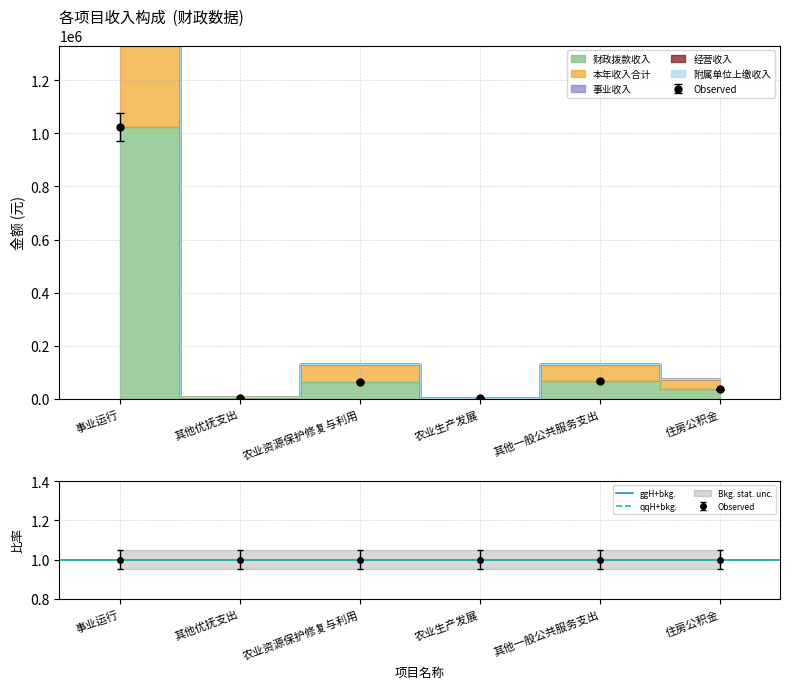

The value of 财政拨款收入 at 其他优抚支出 is 4596.3. True or false?

False